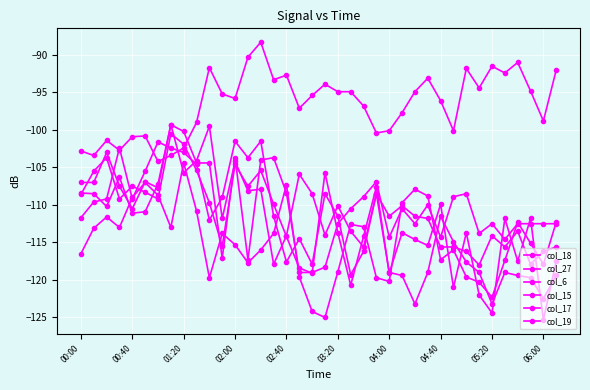

How many lines are shown in the chart?

6